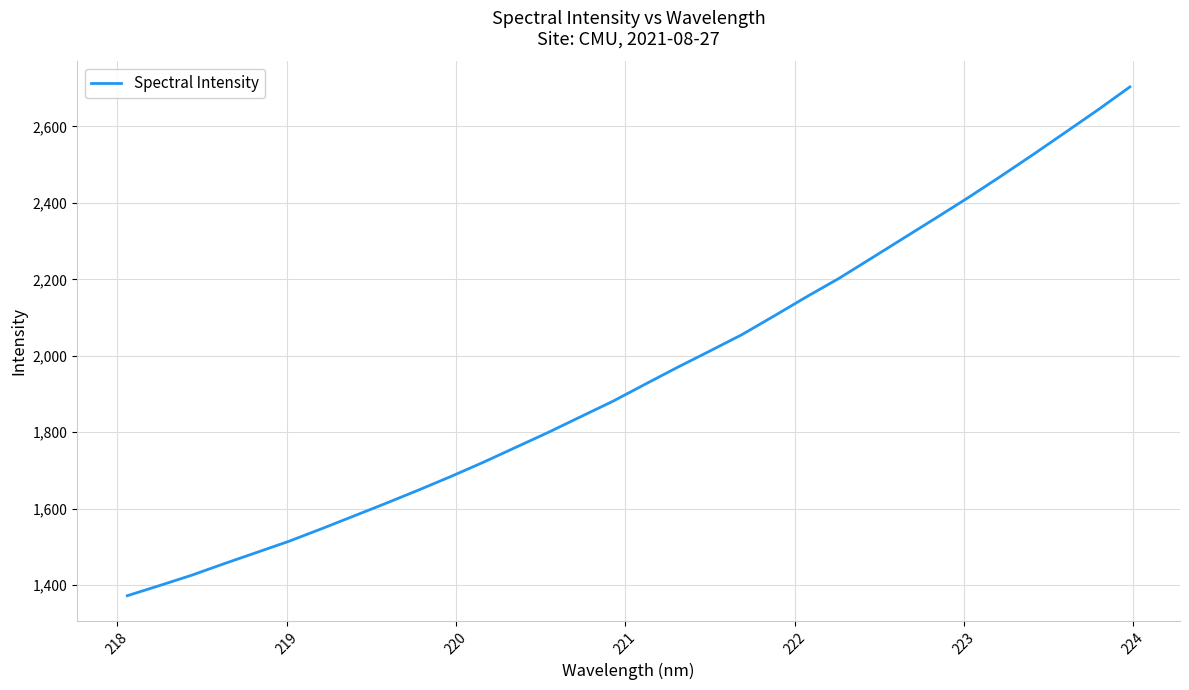

What is the smallest value displayed?

1372.1